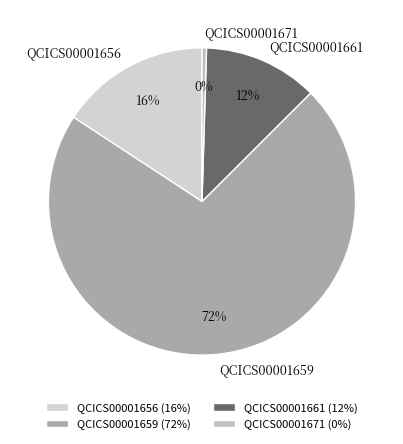

Is the sum of QCICS00001656 and QCICS00001659 greater than half?

Yes